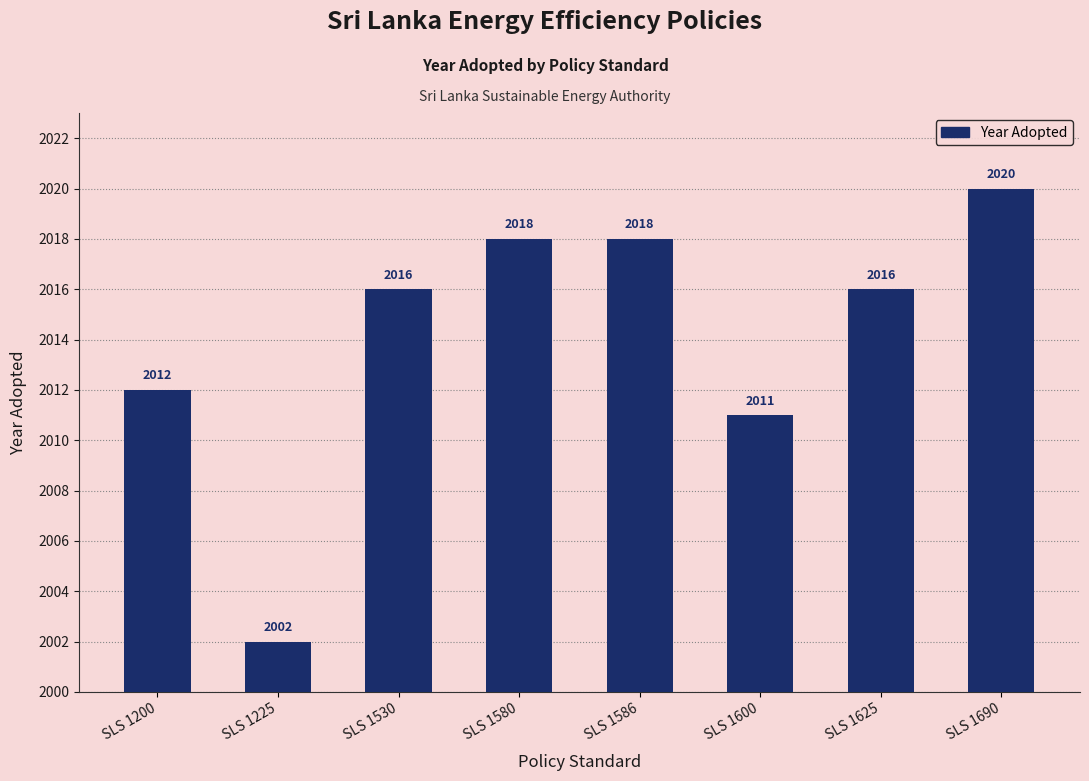

What is the greatest value displayed?

2020